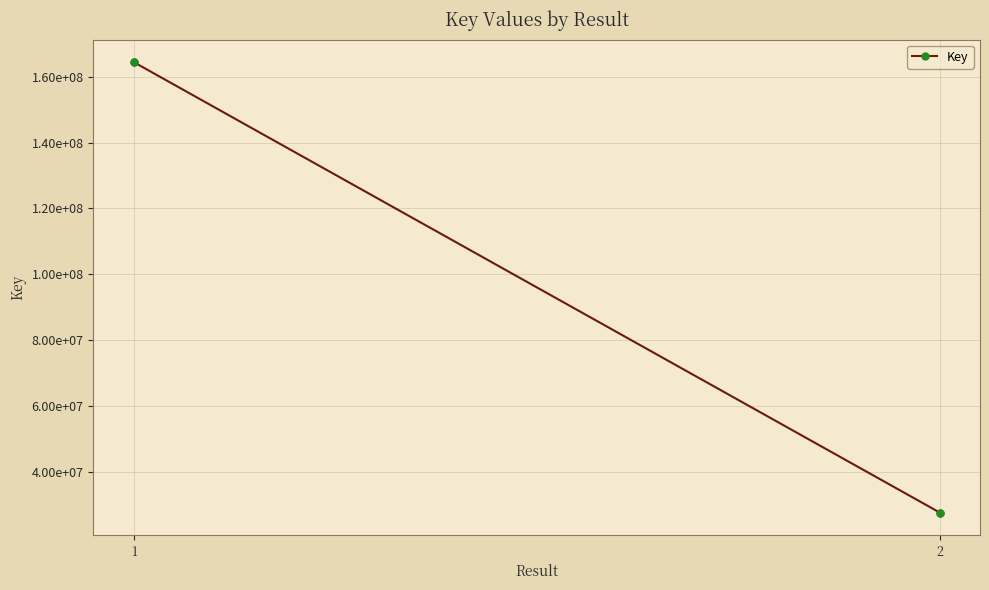

At which label is the value closest to 96025931?

2